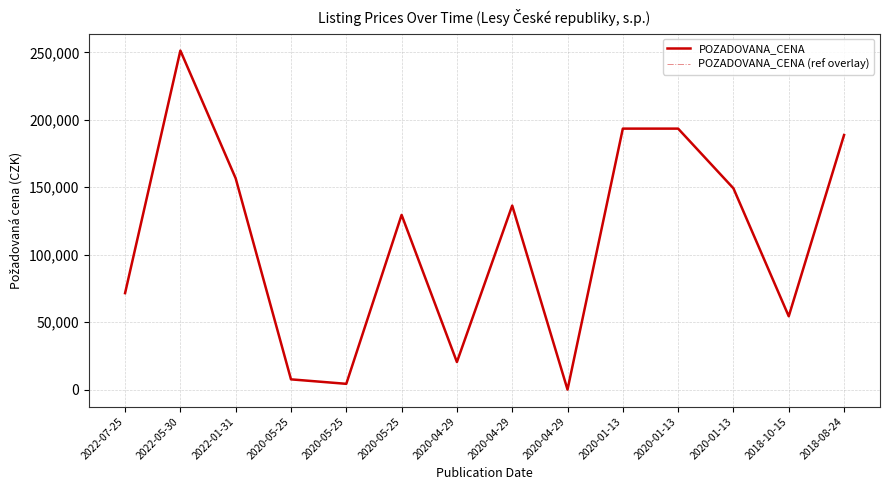

What is the sum of the POZADOVANA_CENA (ref overlay) values at 2020-01-13 and 2020-05-25?

278700